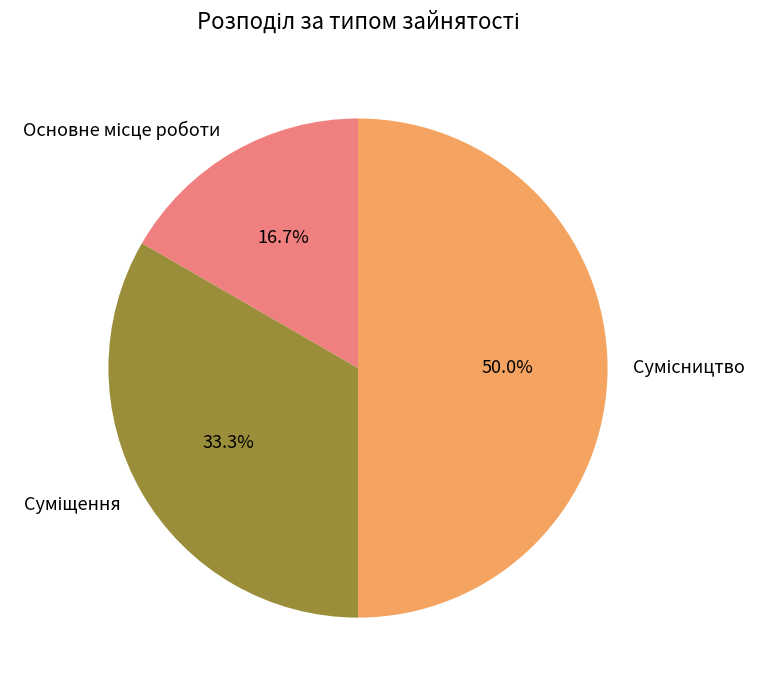

Count the number of slices in the pie.

3